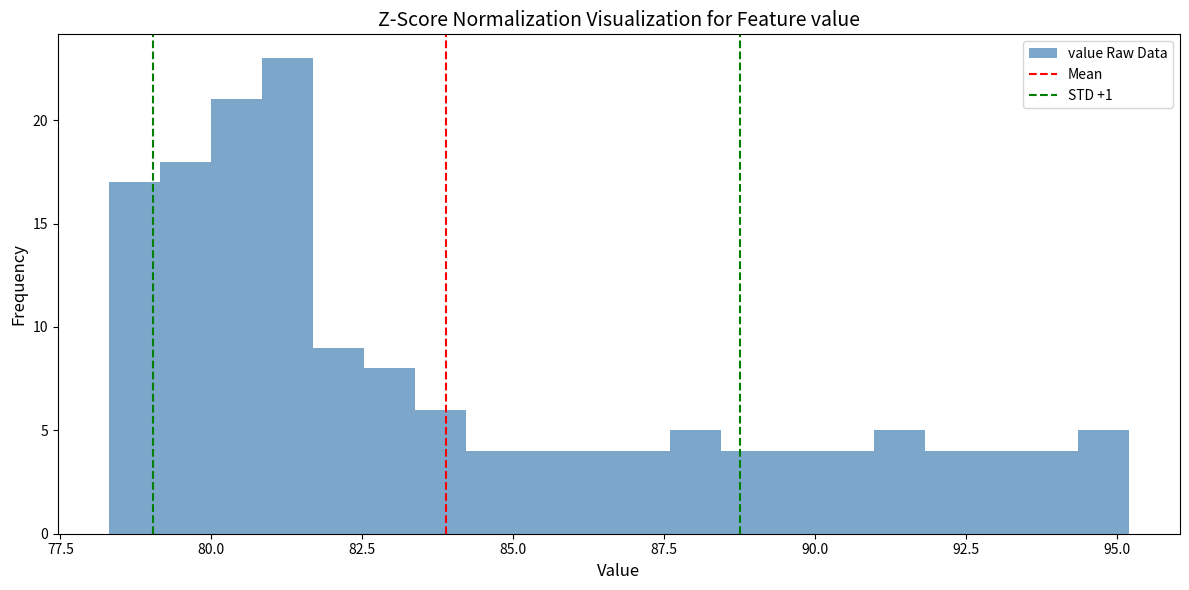

Around what value on the x-axis is the tallest bar? Give the approximate position of its centre, as read against the axis.

81.5